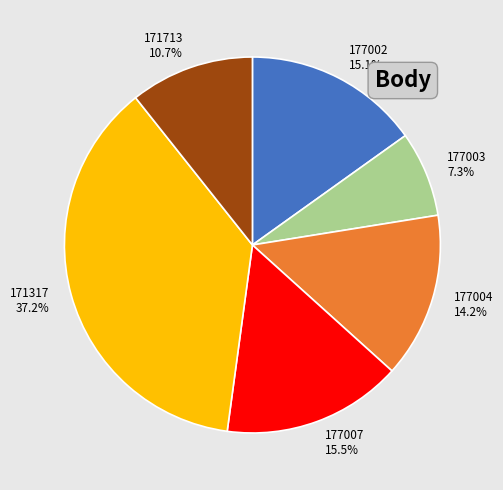

What percentage do 177003 and 177007 together represent?

22.8%